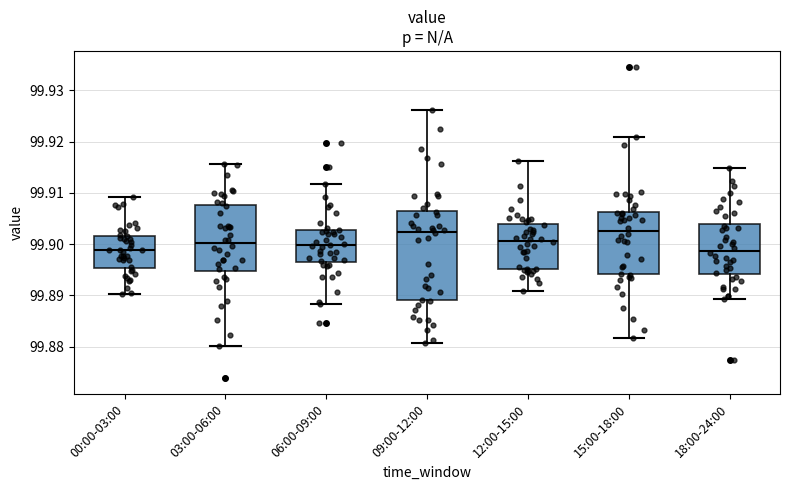

Reading left to right, transcribe this box plot: for each box, give where its median line is, the range the box spans, and where its two whiskers end, as read against the y-axis. The values are not printed on the chart, so give them approximately, as read against the axis.

00:00-03:00: median 99.899, box 99.895 to 99.902, whiskers 99.890 to 99.909
03:00-06:00: median 99.900, box 99.895 to 99.908, whiskers 99.880 to 99.916
06:00-09:00: median 99.900, box 99.896 to 99.903, whiskers 99.888 to 99.912
09:00-12:00: median 99.902, box 99.889 to 99.906, whiskers 99.881 to 99.926
12:00-15:00: median 99.901, box 99.895 to 99.904, whiskers 99.891 to 99.916
15:00-18:00: median 99.903, box 99.894 to 99.906, whiskers 99.882 to 99.921
18:00-24:00: median 99.899, box 99.894 to 99.904, whiskers 99.889 to 99.915